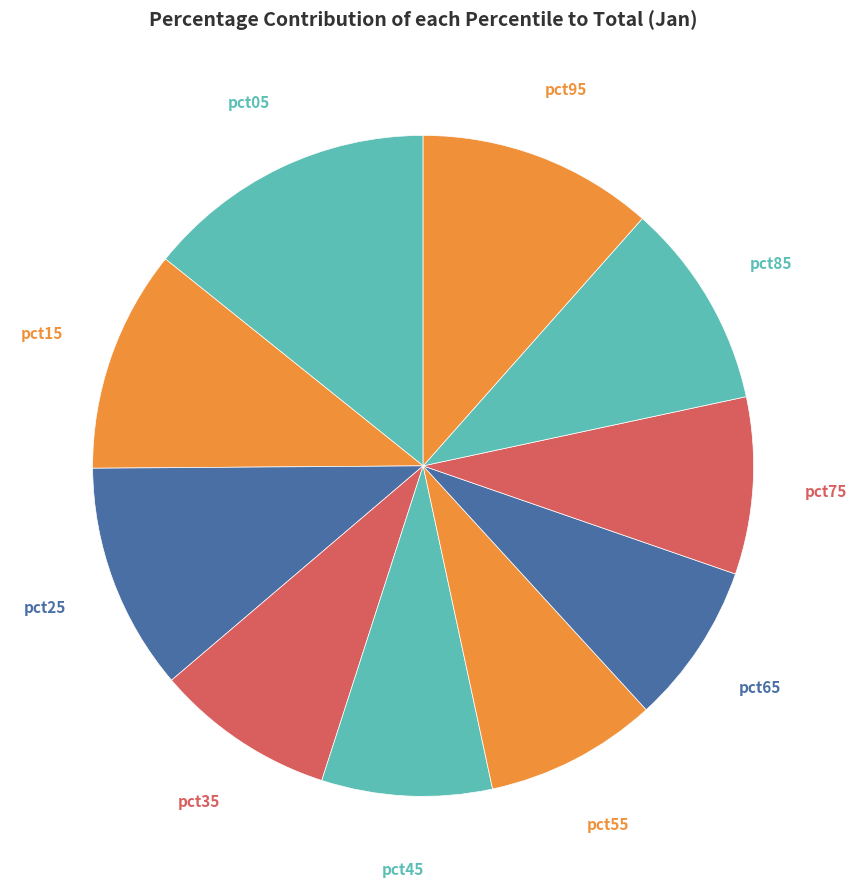

The pct45 slice represents 8% of the pie. True or false?

True